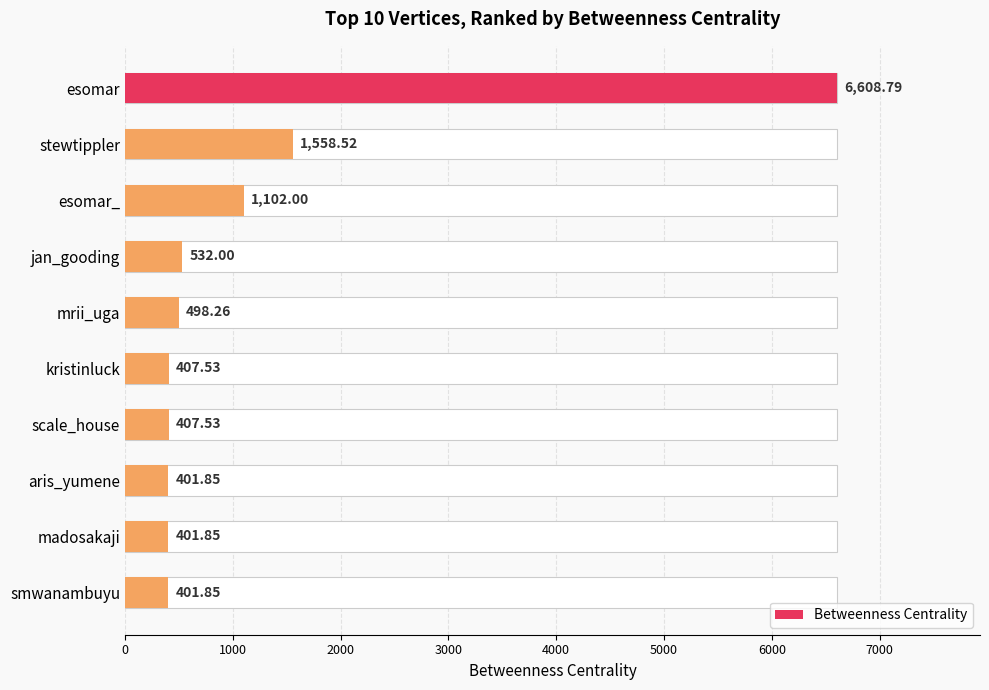

What is the average value?

1232.0